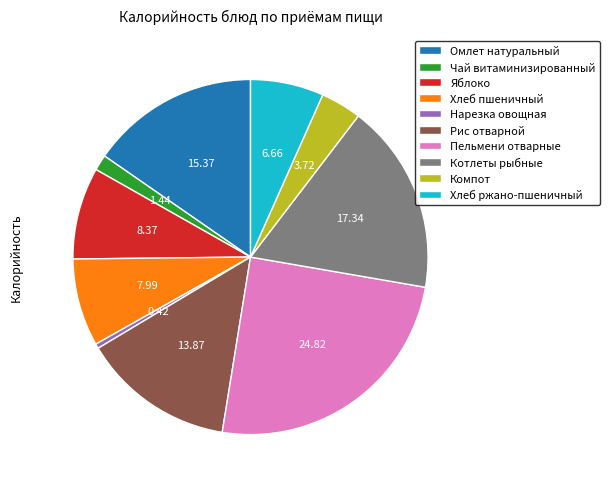

Which category has the smallest portion of the pie?

Нарезка овощная